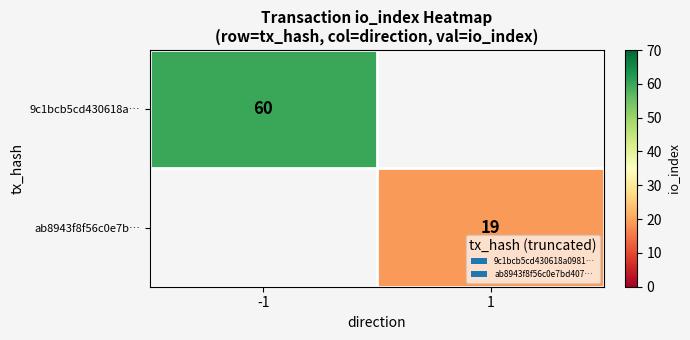

True or false: ab8943f8f56c0e7b… has a value of 4 at 1.

False